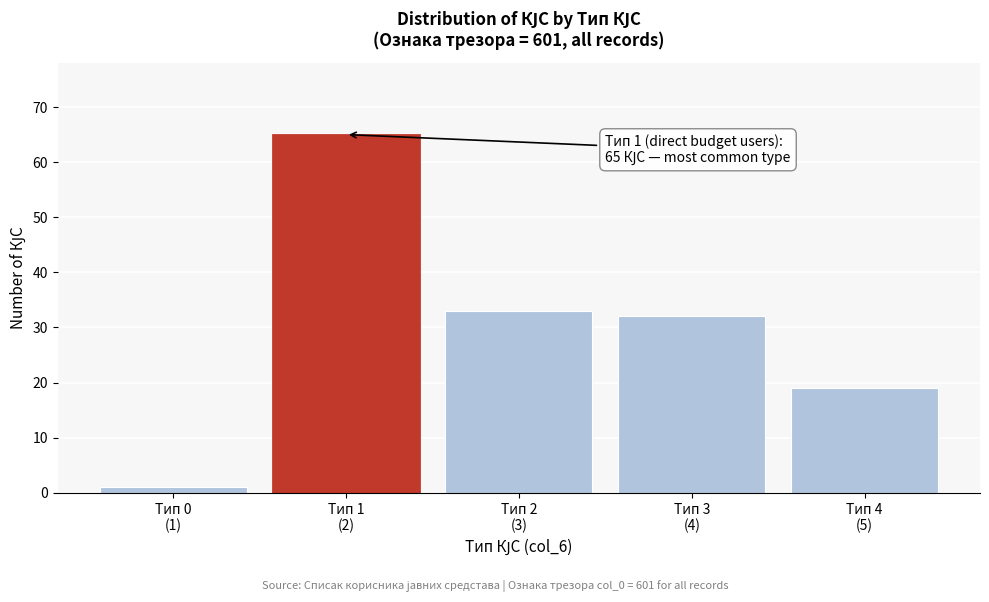

Reading left to right, extract all data points from this chart.

1	65	33	32	19